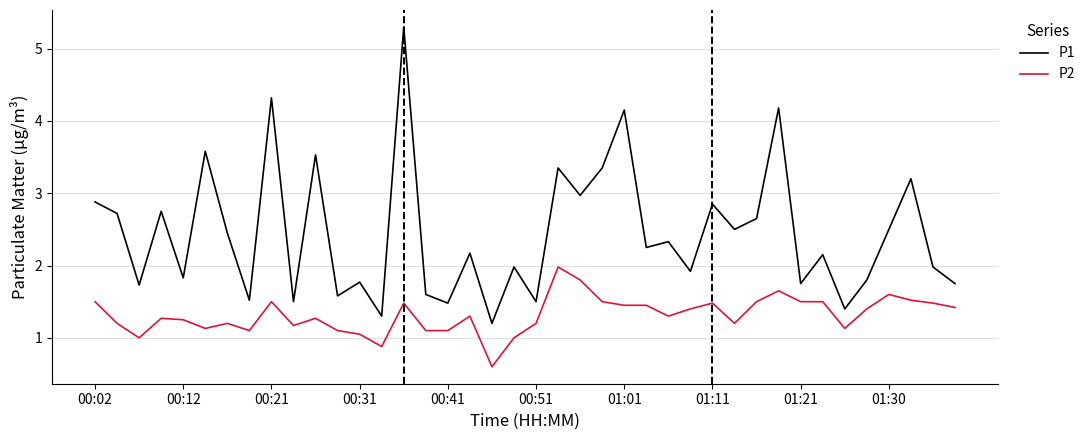

List the series in order of their overall mean, lowest first.

P2, P1